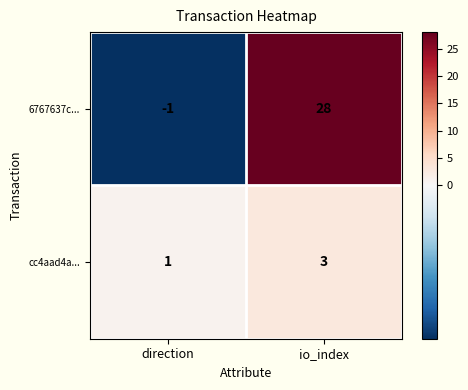

Reading right to left, transcribe all the data shown in this chart.

6767637c...: io_index=28	direction=-1
cc4aad4a...: io_index=3	direction=1